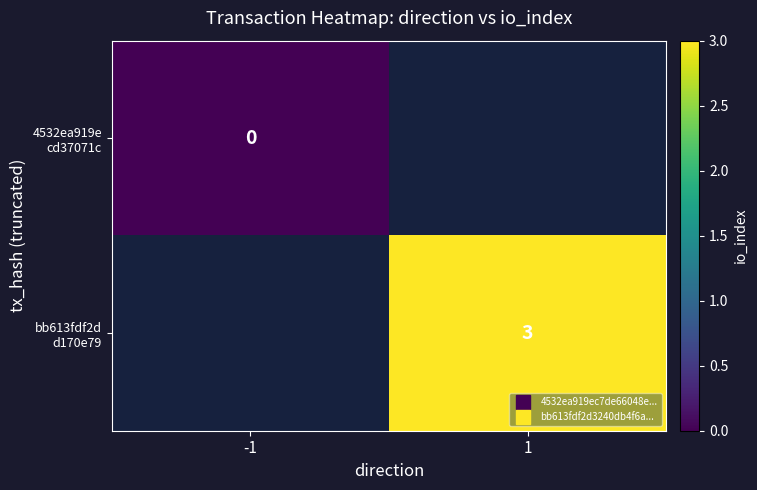

At which category does the chart reach its peak across all series?

1